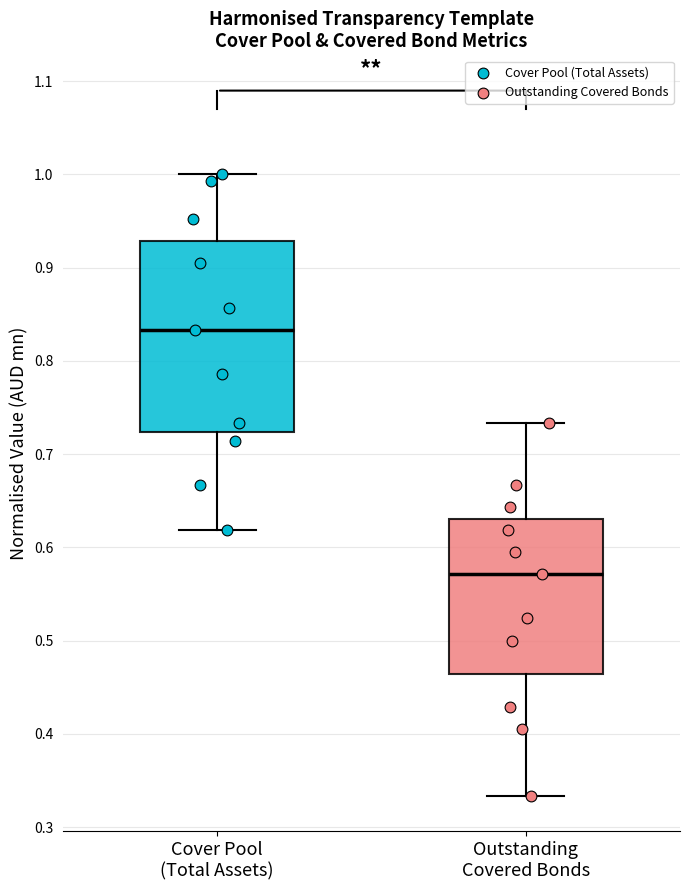

Where is the lower edge of the box for Outstanding Covered Bonds on the y-axis? The values are not printed on the chart, so give them approximately, as read against the axis.

0.46